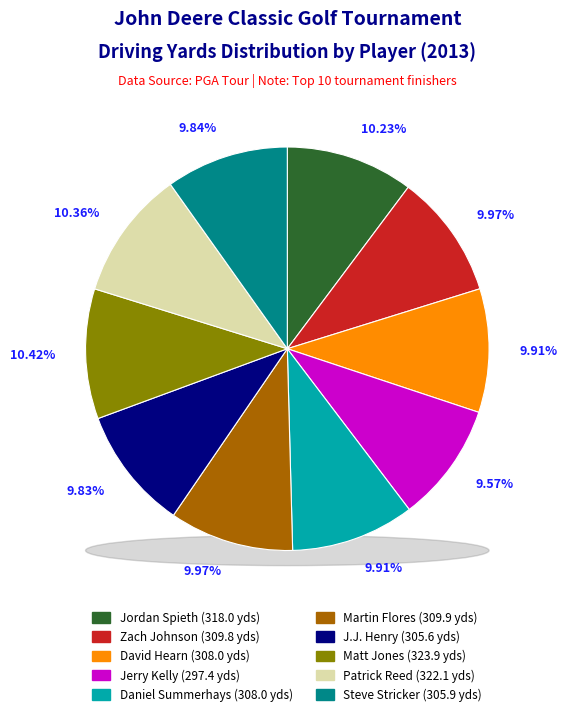

The Matt Jones slice represents 16% of the pie. True or false?

False